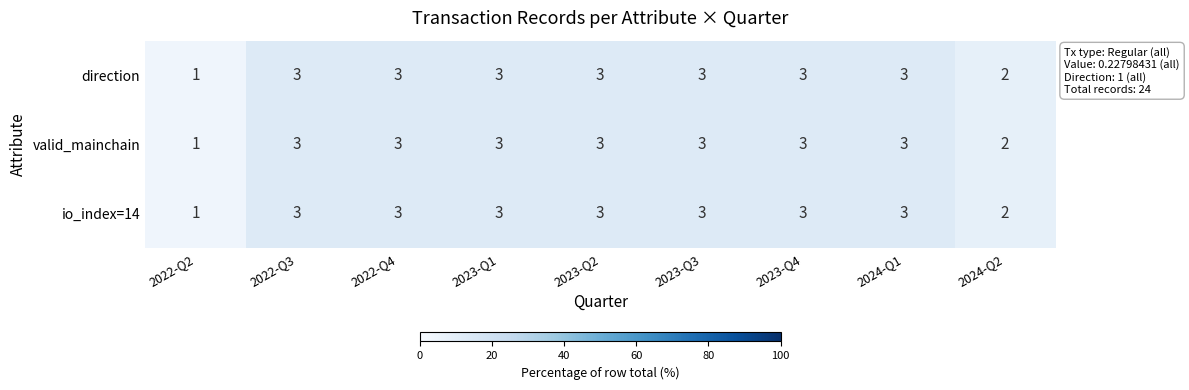

What is the average value of the io_index=14 series?

3